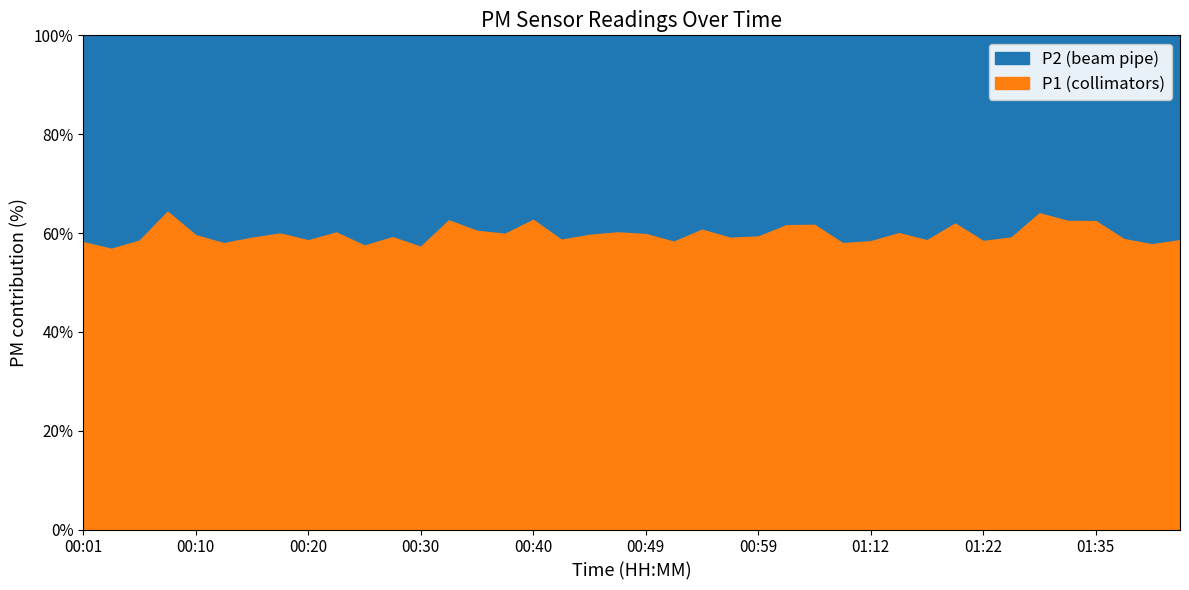

True or false: P1 and P2 cross at least once.

False